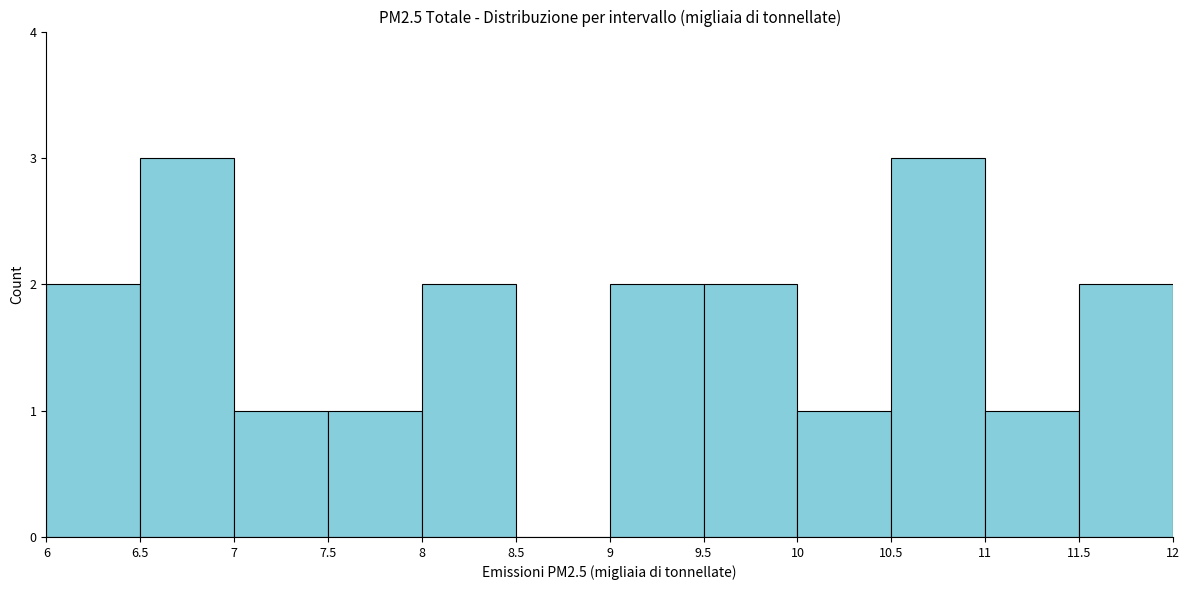

Reading left to right, transcribe this chart: for each bar, give the range it covers on the x-axis and its height. The values are not printed on the chart, so give them approximately, as read against the axis.

6 to 6.5: 2
6.5 to 7: 3
7 to 7.5: 1
7.5 to 8: 1
8 to 8.5: 2
8.5 to 9: 0
9 to 9.5: 2
9.5 to 10: 2
10 to 10.5: 1
10.5 to 11: 3
11 to 11.5: 1
11.5 to 12: 2